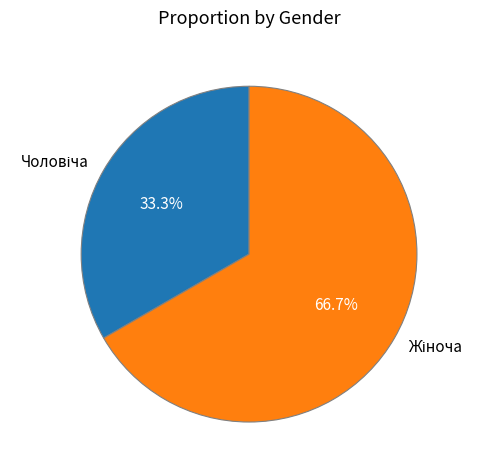

Does any single category account for the majority?

Yes